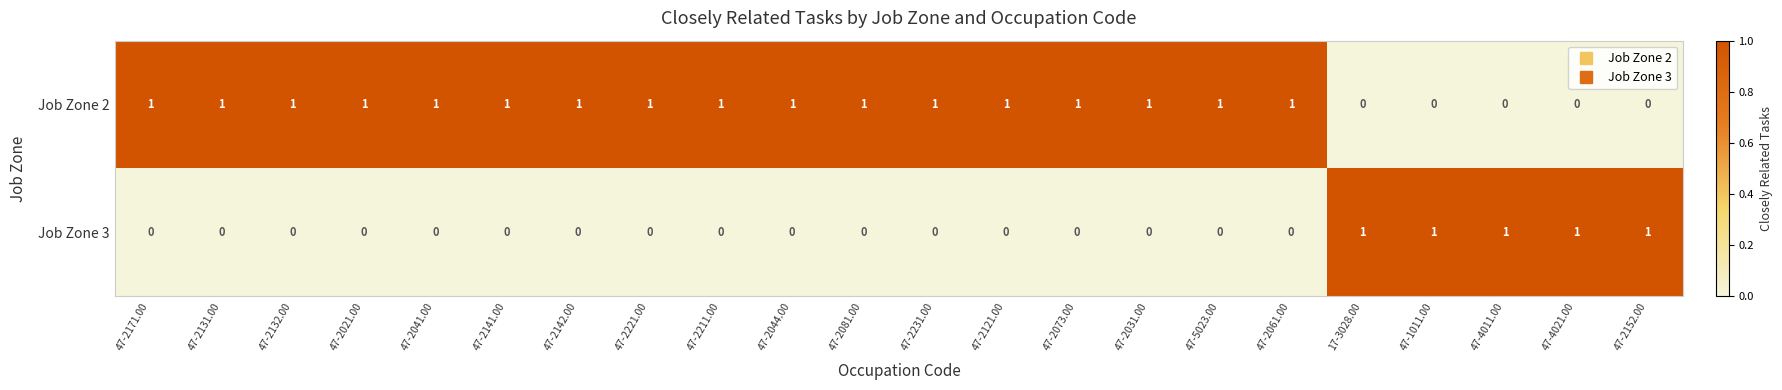

What is the sum of all Job Zone 2 values?

17